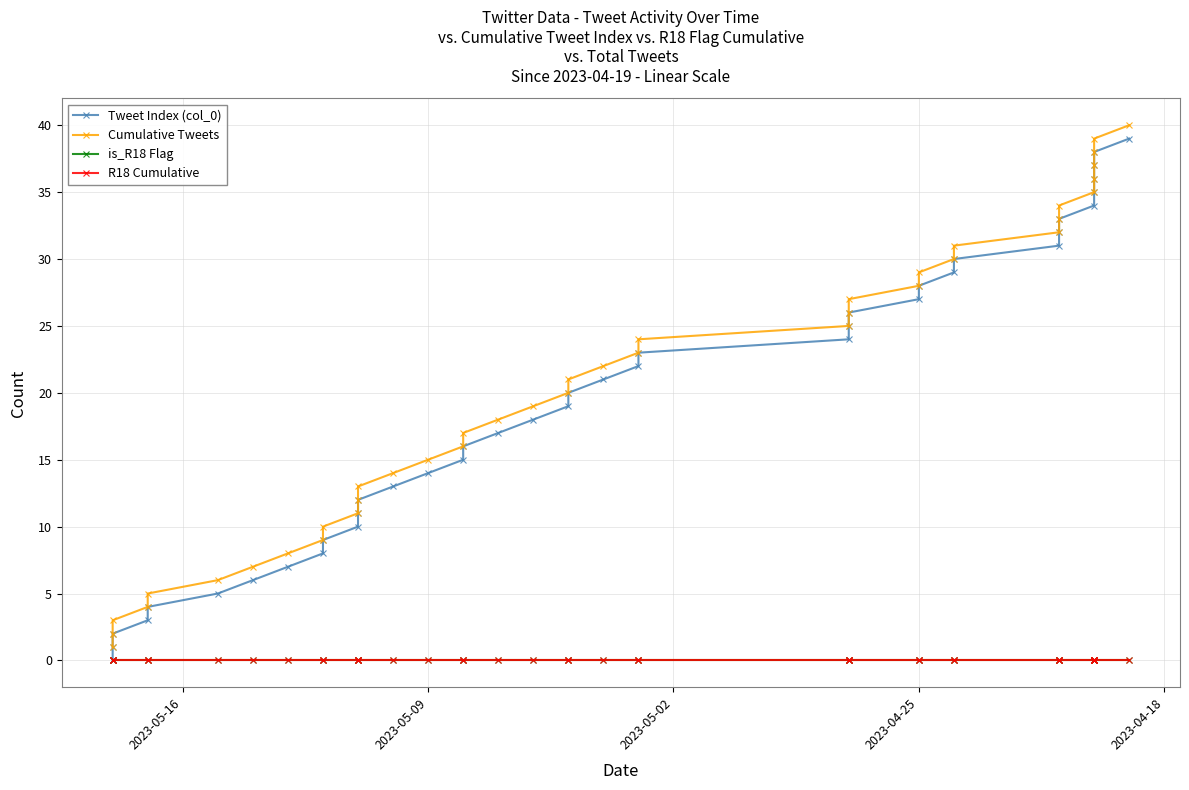

Which series has the largest range (max minus min)?

Tweet Index (col_0)